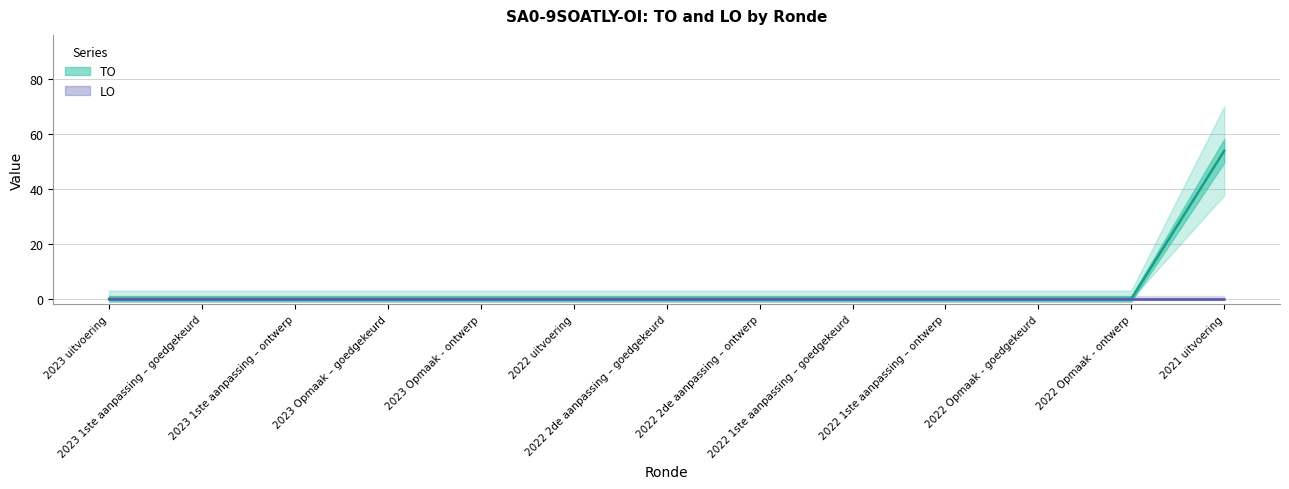

Rank the categories by value from lowest to highest.

2023 uitvoering, 2023 1ste aanpassing – goedgekeurd, 2023 1ste aanpassing – ontwerp, 2023 Opmaak – goedgekeurd, 2023 Opmaak - ontwerp, 2022 uitvoering, 2022 2de aanpassing – goedgekeurd, 2022 2de aanpassing – ontwerp, 2022 1ste aanpassing – goedgekeurd, 2022 1ste aanpassing – ontwerp, 2022 Opmaak - goedgekeurd, 2022 Opmaak - ontwerp, 2021 uitvoering